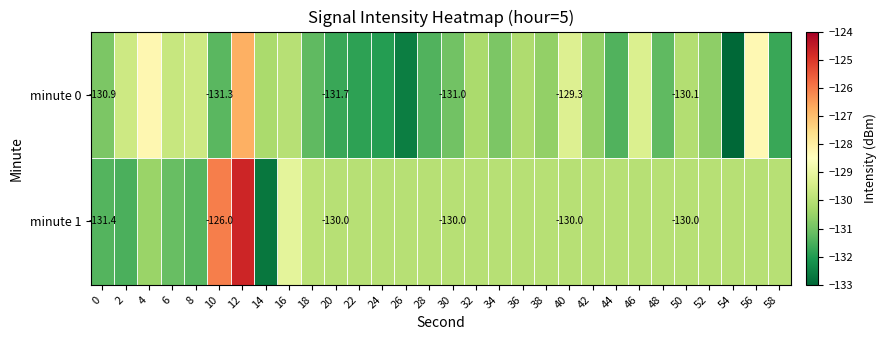

List the labels in order of minute 1 value, largest first.

12, 10, 16, 18, 20, 22, 24, 26, 28, 30, 32, 34, 36, 38, 40, 42, 44, 46, 48, 50, 52, 54, 56, 58, 4, 6, 8, 0, 2, 14